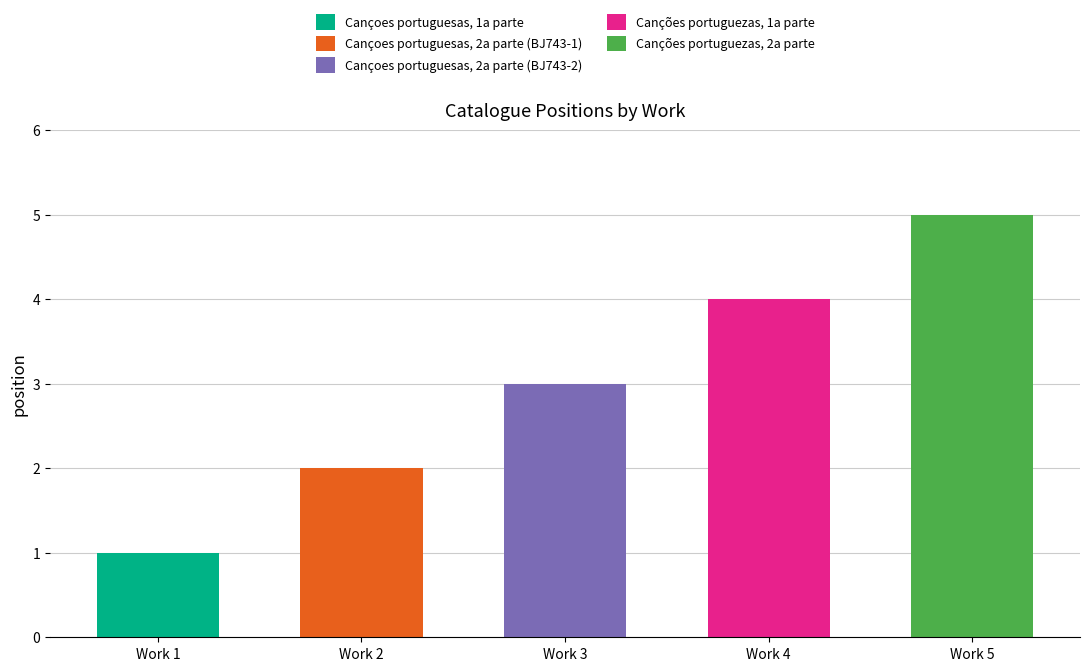

What is the sum of the values at Canções portuguezas, 2a parte and Cançoes portuguesas, 2a parte (BJ743-2)?

8